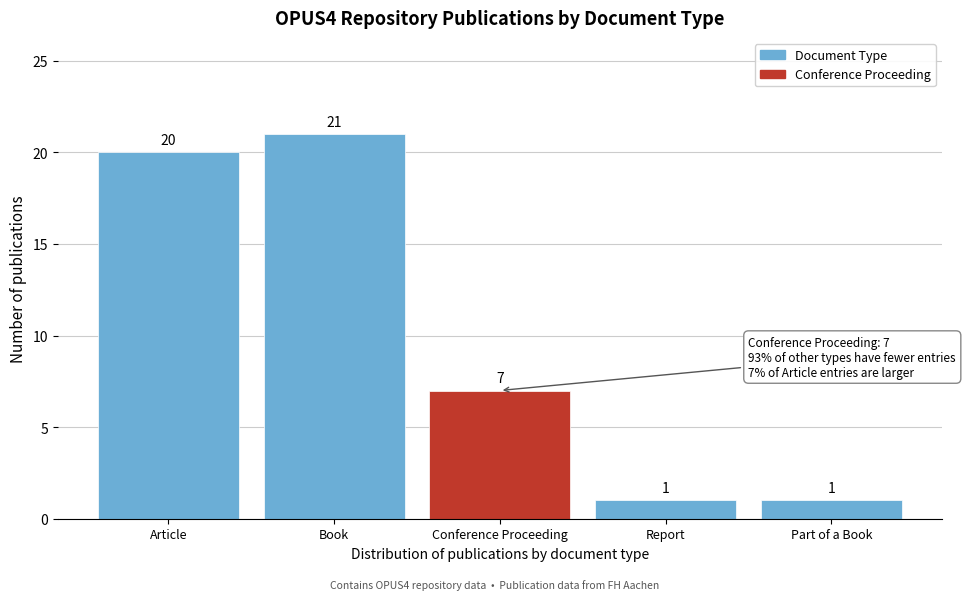

Reading right to left, what are all the values shown in this chart?

Part of a Book=1	Report=1	Conference Proceeding=7	Book=21	Article=20